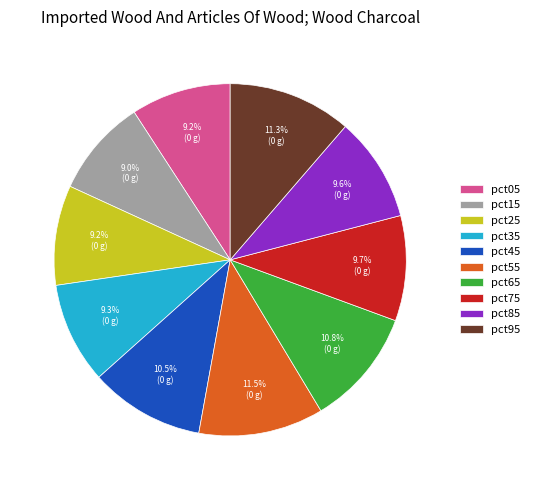

Approximately how many times larger is the value at pct95 compared to pct45?

1.1